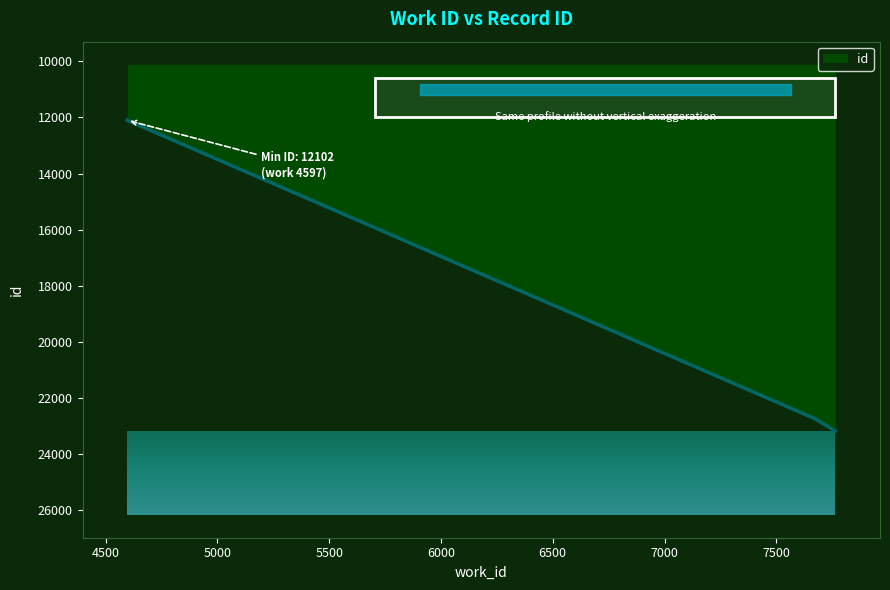

The chart shows a value of 23185 at 7764. True or false?

True